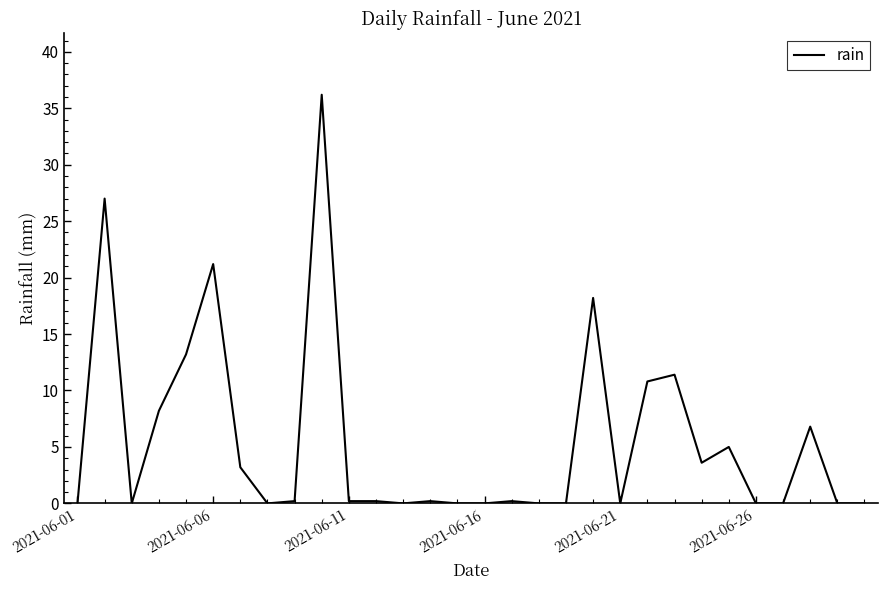

What is the maximum value shown in the chart?

36.2